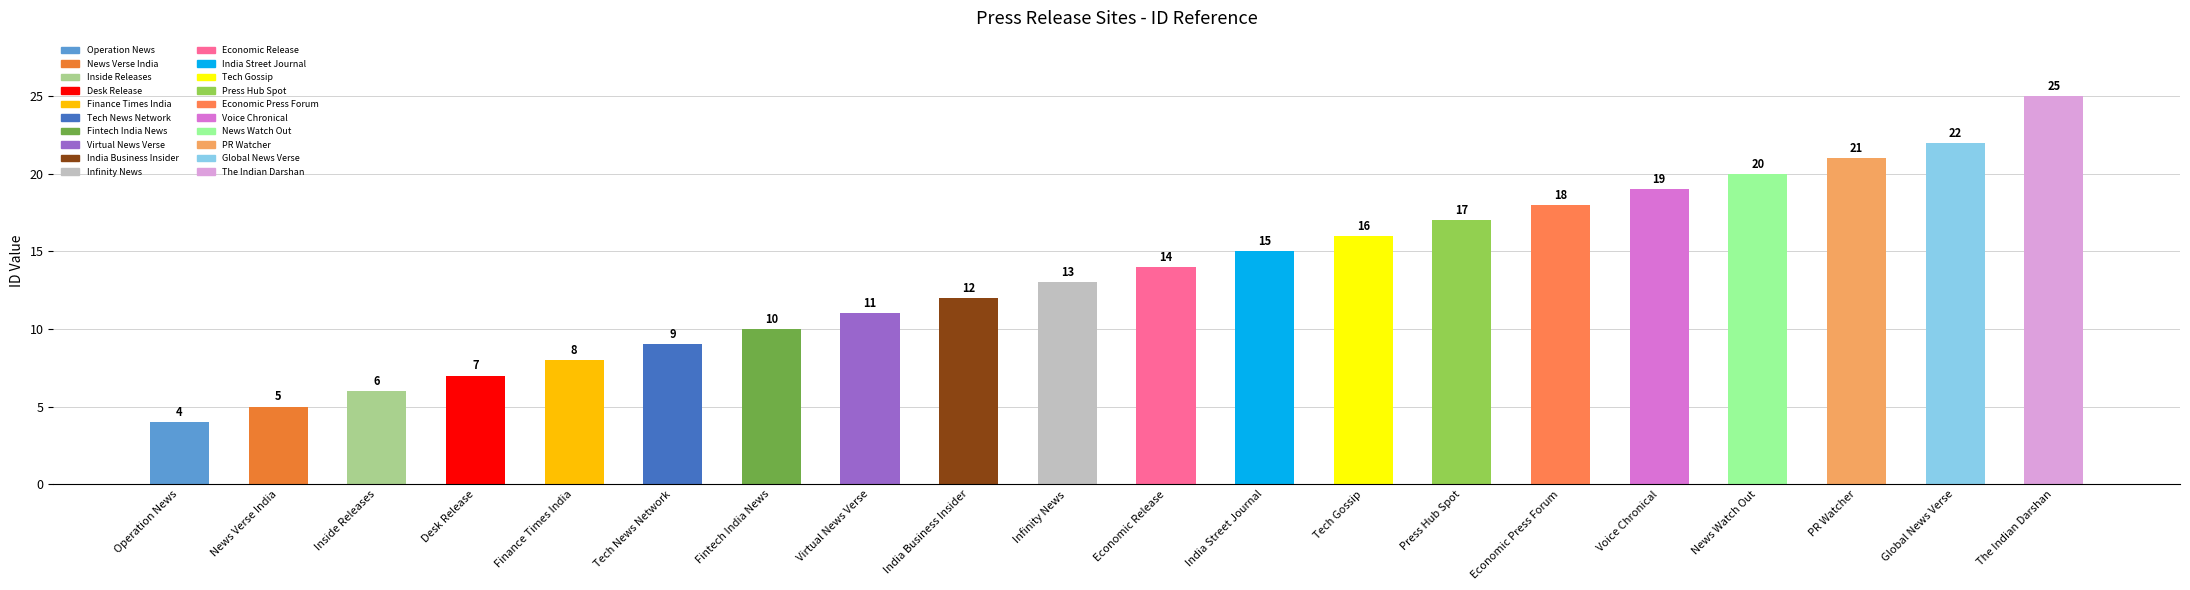

Rank the categories by value from lowest to highest.

Operation News, News Verse India, Inside Releases, Desk Release, Finance Times India, Tech News Network, Fintech India News, Virtual News Verse, India Business Insider, Infinity News, Economic Release, India Street Journal, Tech Gossip, Press Hub Spot, Economic Press Forum, Voice Chronical, News Watch Out, PR Watcher, Global News Verse, The Indian Darshan